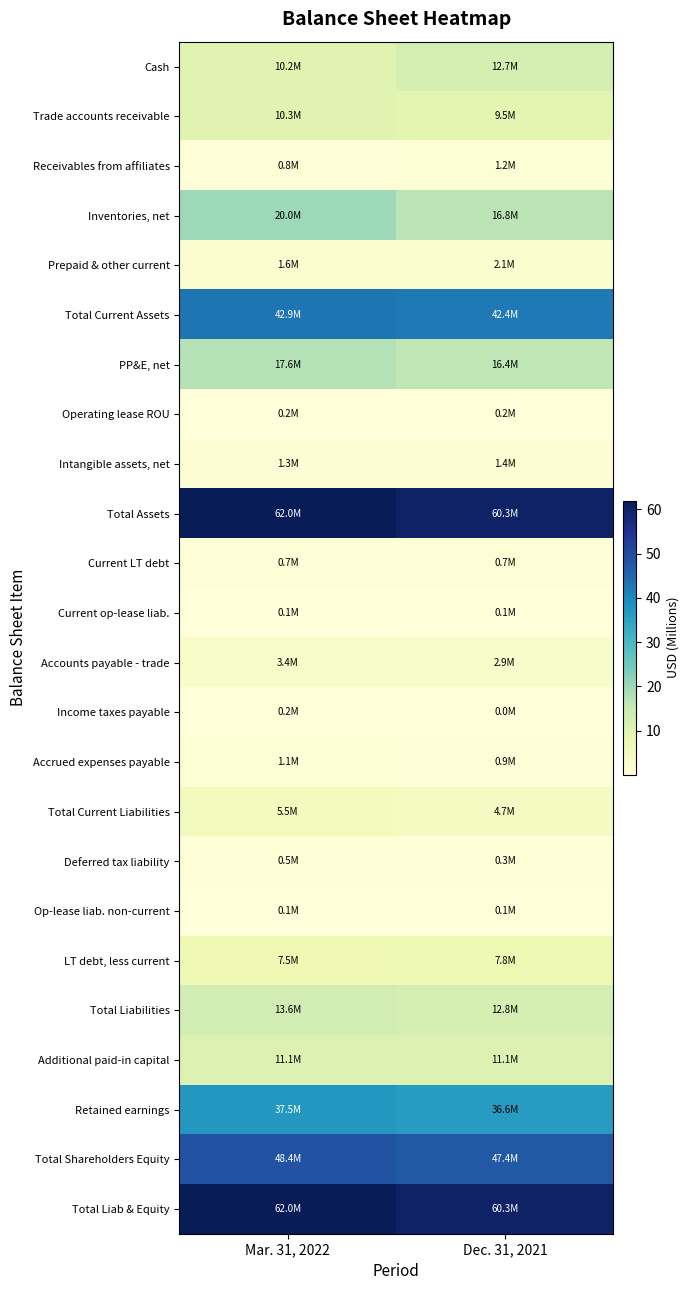

Reading left to right, transcribe all the data shown in this chart.

Cash: Mar. 31, 2022=10.2	Dec. 31, 2021=12.7
Trade accounts receivable: Mar. 31, 2022=10.3	Dec. 31, 2021=9.5
Receivables from affiliates: Mar. 31, 2022=0.8	Dec. 31, 2021=1.2
Inventories, net: Mar. 31, 2022=20.0	Dec. 31, 2021=16.8
Prepaid & other current: Mar. 31, 2022=1.6	Dec. 31, 2021=2.1
Total Current Assets: Mar. 31, 2022=42.9	Dec. 31, 2021=42.4
PP&E, net: Mar. 31, 2022=17.6	Dec. 31, 2021=16.4
Operating lease ROU: Mar. 31, 2022=0.2	Dec. 31, 2021=0.2
Intangible assets, net: Mar. 31, 2022=1.3	Dec. 31, 2021=1.4
Total Assets: Mar. 31, 2022=62.0	Dec. 31, 2021=60.3
Current LT debt: Mar. 31, 2022=0.7	Dec. 31, 2021=0.7
Current op-lease liab.: Mar. 31, 2022=0.1	Dec. 31, 2021=0.1
Accounts payable - trade: Mar. 31, 2022=3.4	Dec. 31, 2021=2.9
Income taxes payable: Mar. 31, 2022=0.2	Dec. 31, 2021=0.0
Accrued expenses payable: Mar. 31, 2022=1.1	Dec. 31, 2021=0.9
Total Current Liabilities: Mar. 31, 2022=5.5	Dec. 31, 2021=4.7
Deferred tax liability: Mar. 31, 2022=0.5	Dec. 31, 2021=0.3
Op-lease liab. non-current: Mar. 31, 2022=0.1	Dec. 31, 2021=0.1
LT debt, less current: Mar. 31, 2022=7.5	Dec. 31, 2021=7.8
Total Liabilities: Mar. 31, 2022=13.6	Dec. 31, 2021=12.8
Additional paid-in capital: Mar. 31, 2022=11.1	Dec. 31, 2021=11.1
Retained earnings: Mar. 31, 2022=37.5	Dec. 31, 2021=36.6
Total Shareholders Equity: Mar. 31, 2022=48.4	Dec. 31, 2021=47.4
Total Liab & Equity: Mar. 31, 2022=62.0	Dec. 31, 2021=60.3